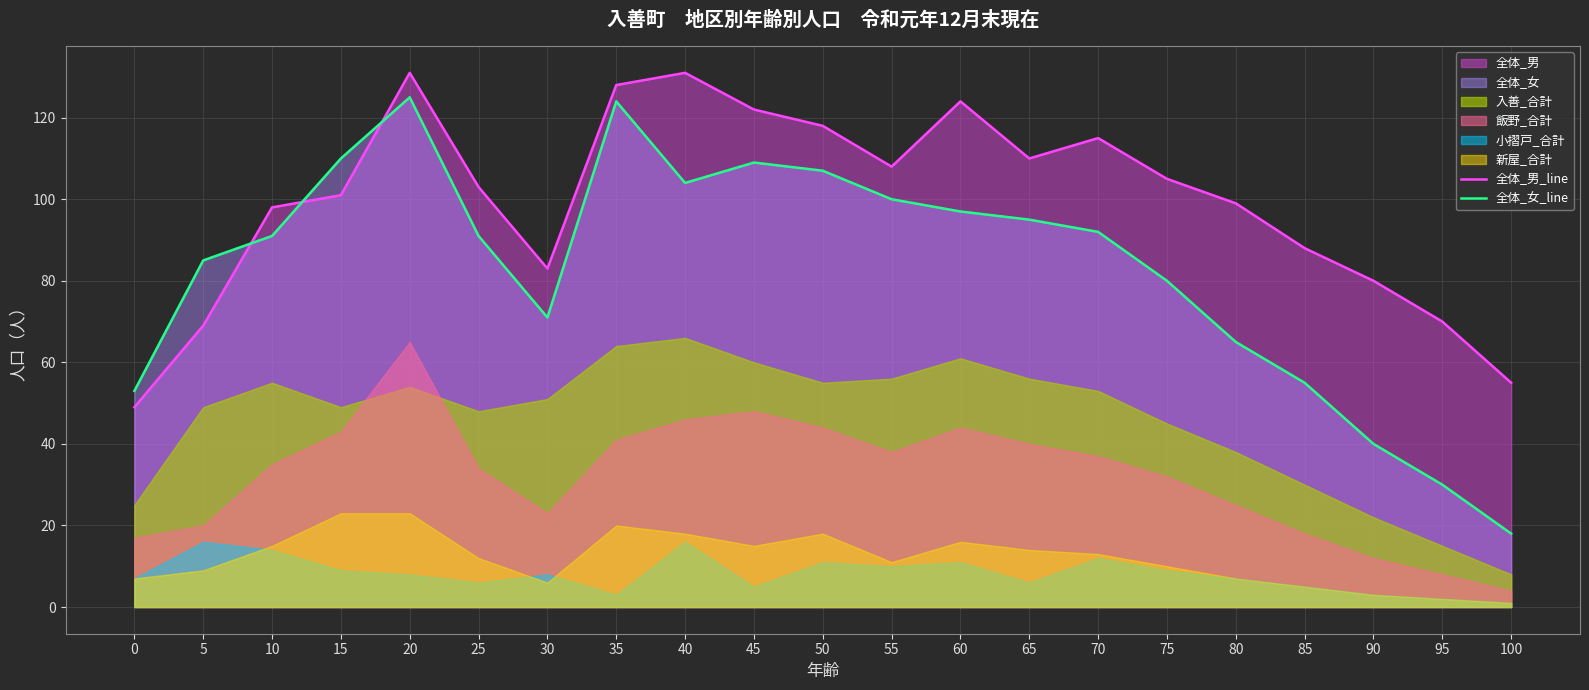

Which category has the lowest value in the 全体_女_line series?

100